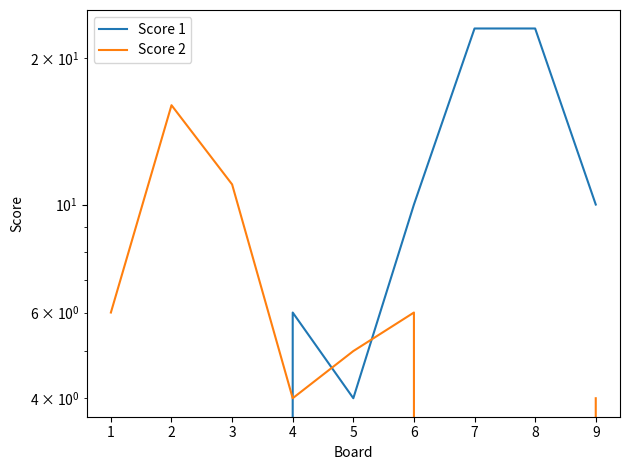

How many times do Score 2 and Score 1 cross each other?

3